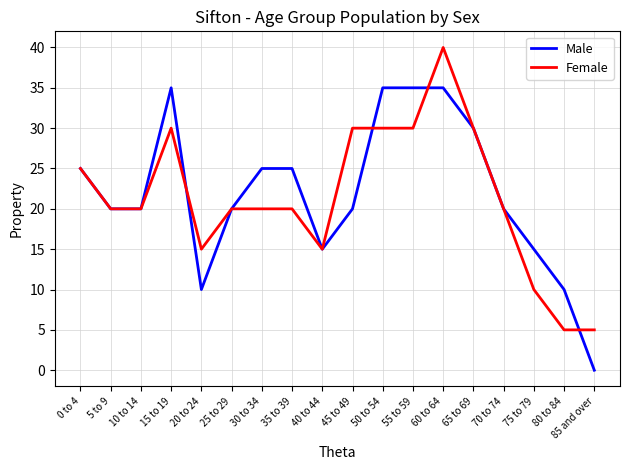

True or false: Male has a value of 20 at 25 to 29.

True